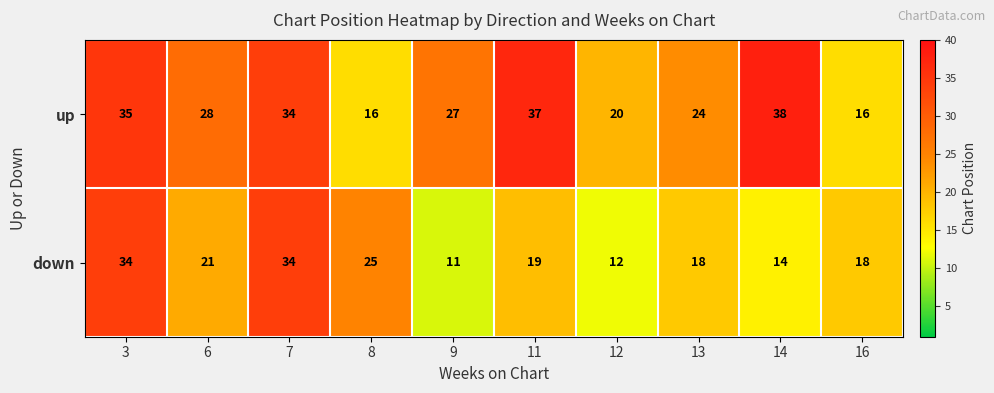

Rank the series by their maximum value, from lowest to highest.

down, up